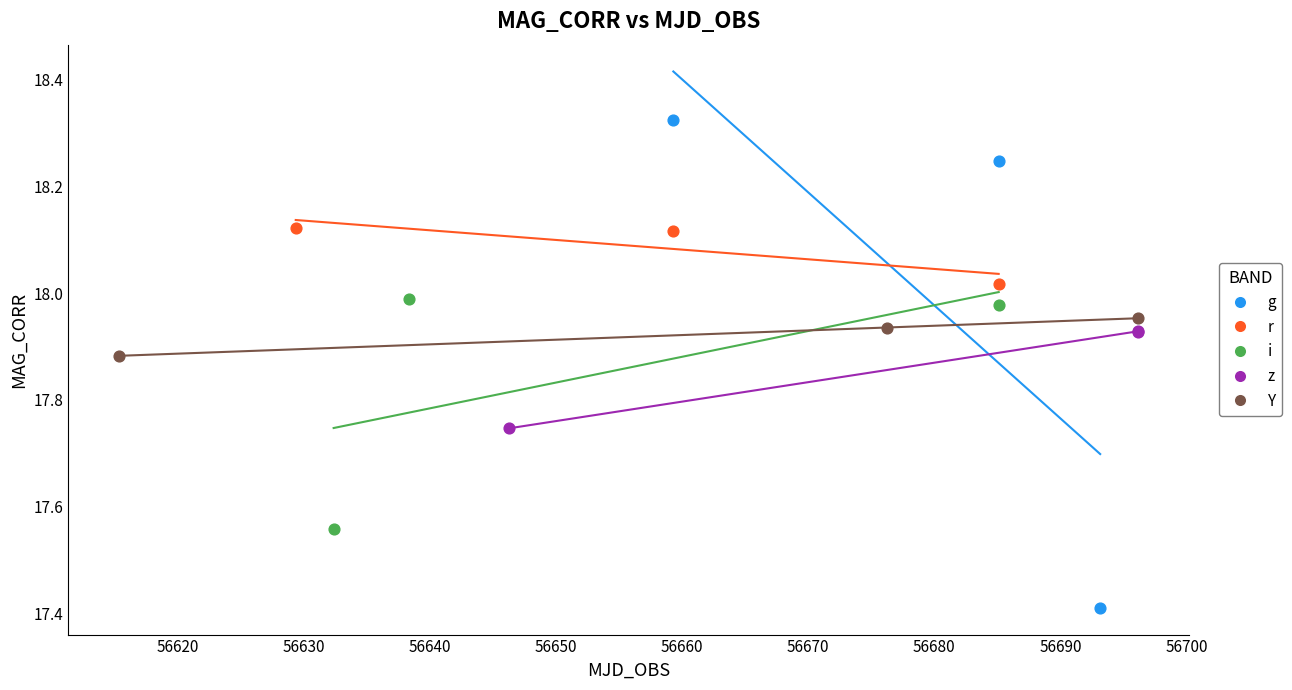

Which series has the largest Y range (max minus min)?

g